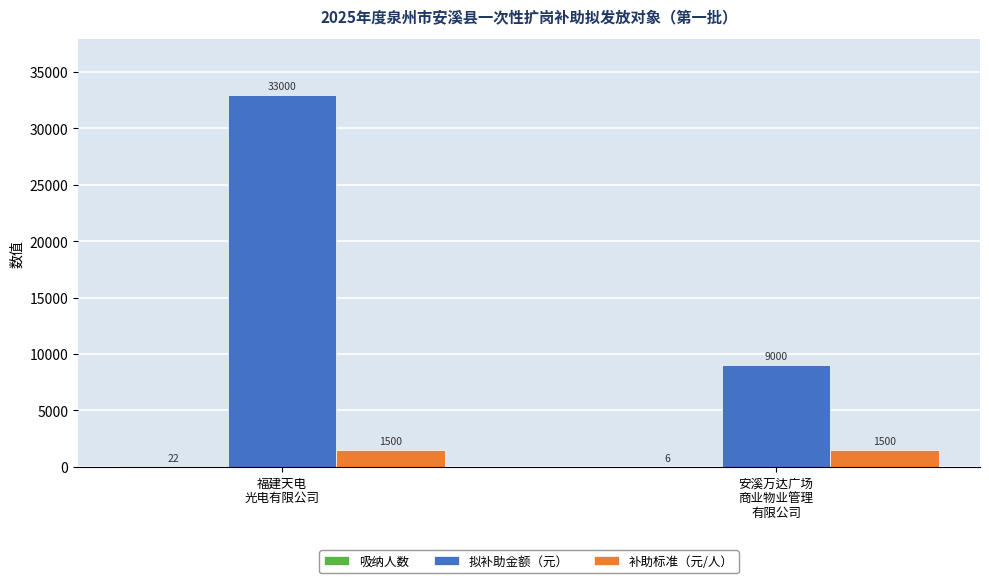

What is the sum of all 补助标准（元/人） values?

3000